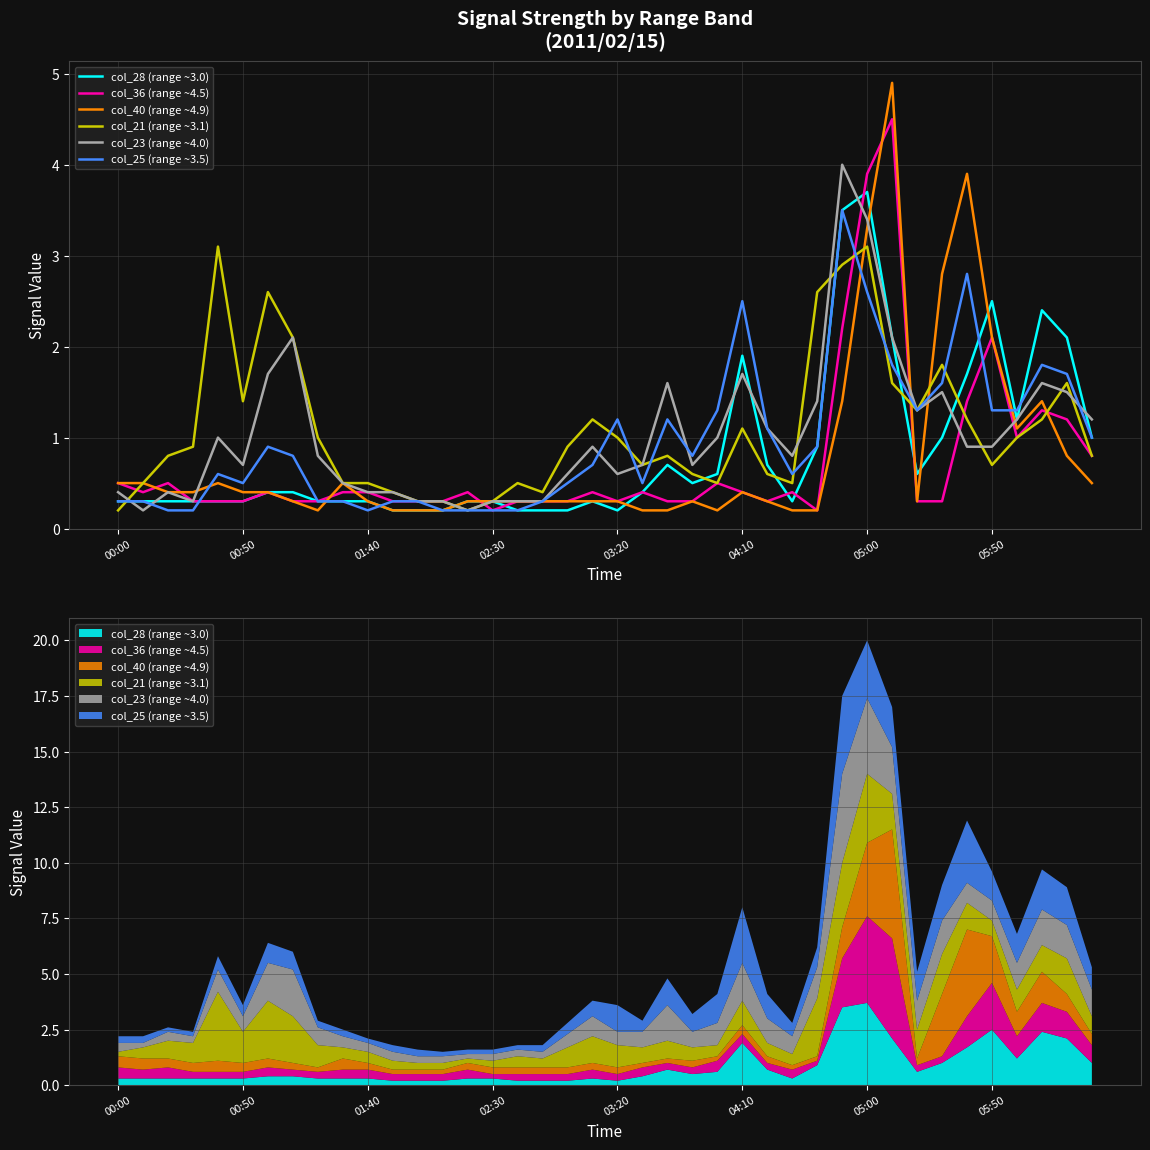

What is the approximate value of col_28 (range ~3.0) at 37?

2.4